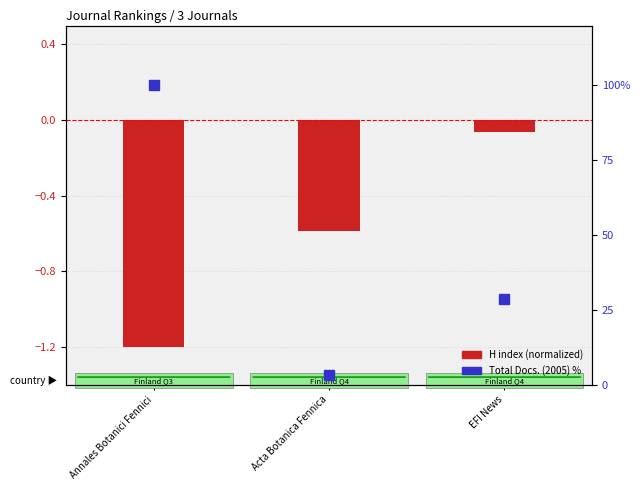

How many categories are shown in the chart?

3